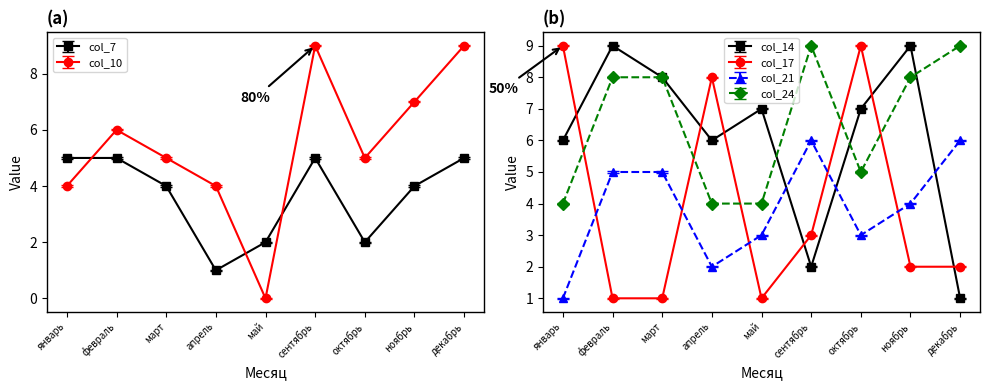

What is the sum of all col_7 values?

33.0